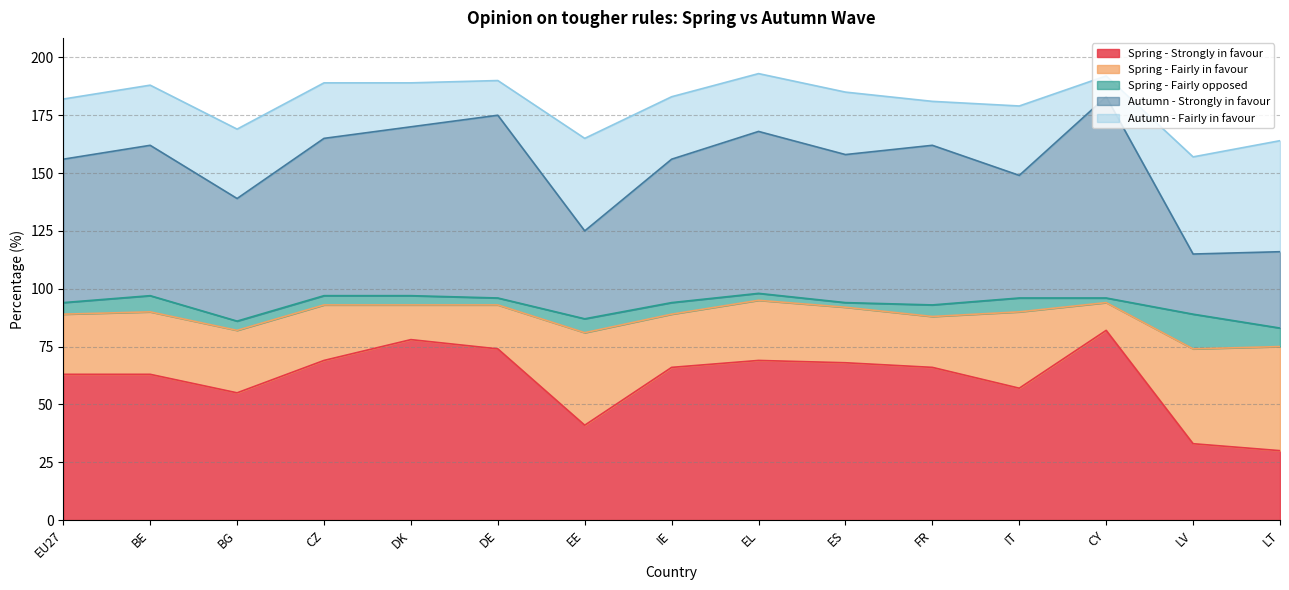

At how many categories does at least one series exceed 73?

3